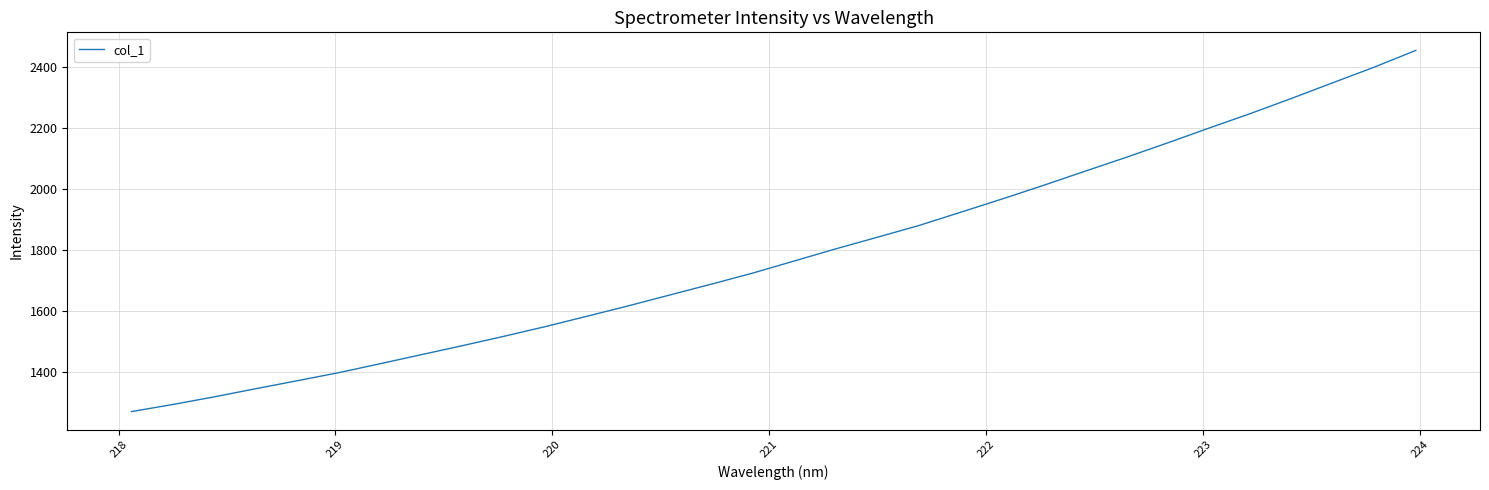

What is the difference between the maximum and minimum values?

1185.4